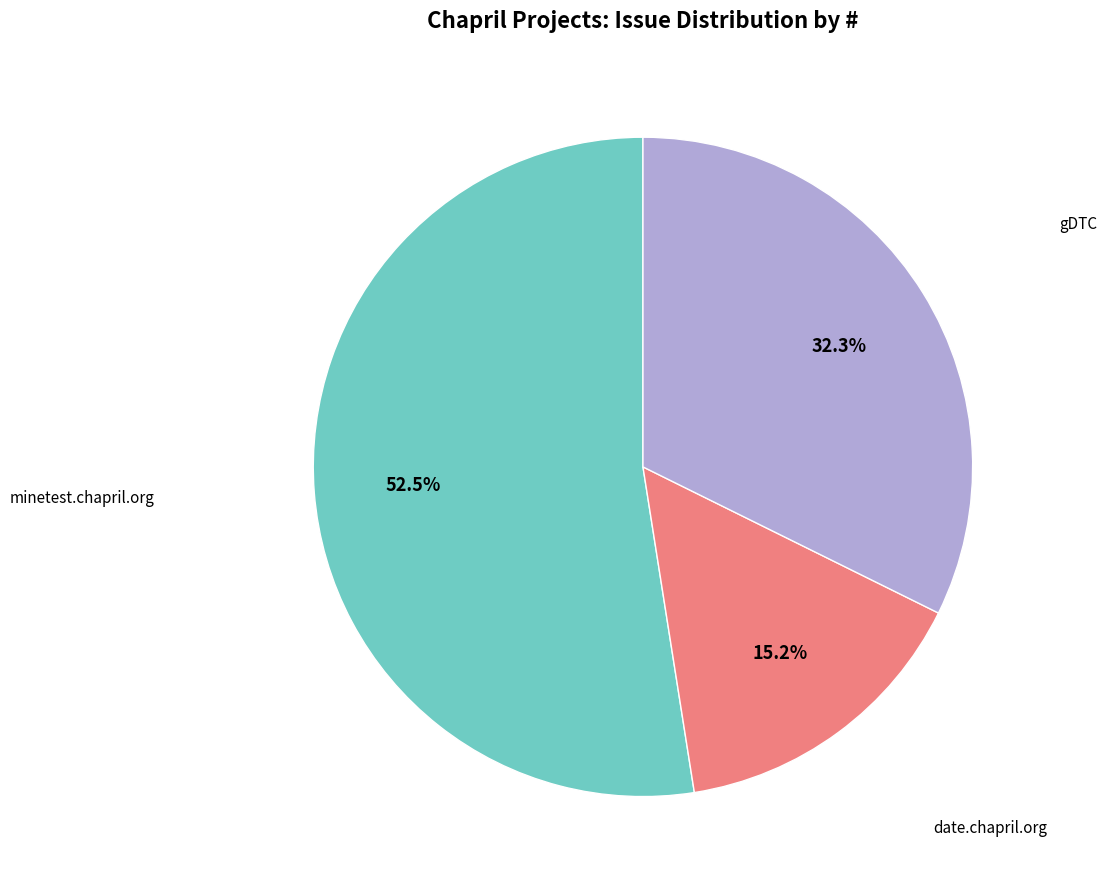

Is there any slice that represents more than half of the pie?

Yes